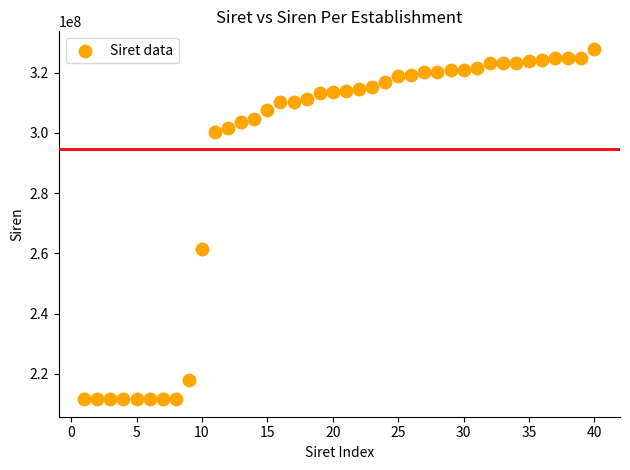

What Y value in the scatter plot is closest to 269727075?

261603872